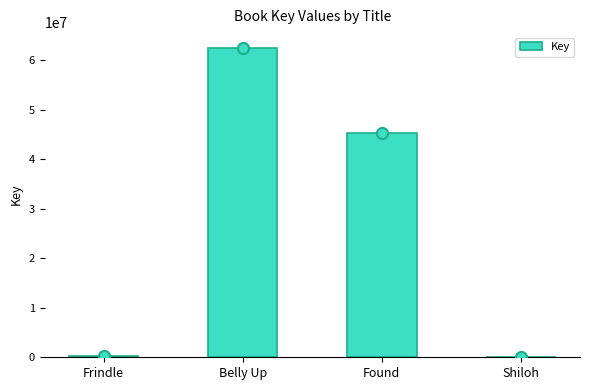

Between Found and Frindle, which is larger?

Found